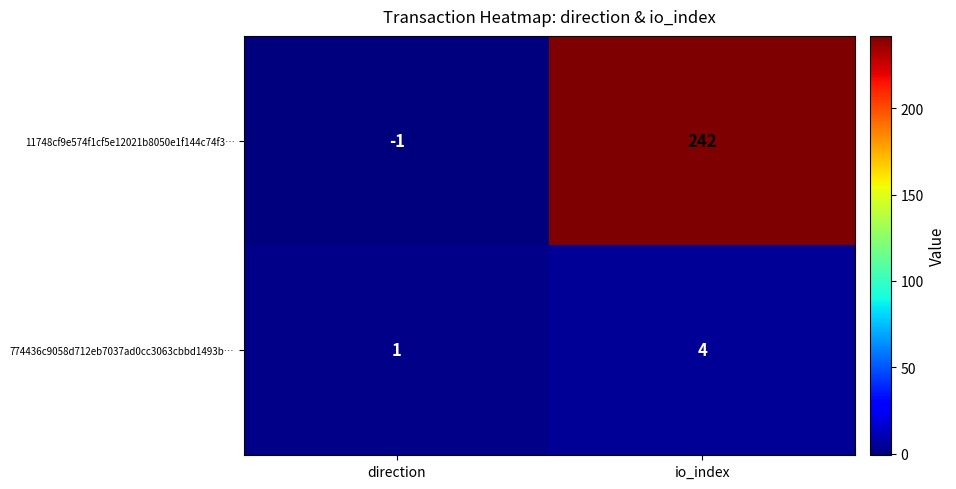

Reading left to right, transcribe all the data shown in this chart.

11748cf9e574f1cf5e12021b8050e1f144c74f3…: -1	242
774436c9058d712eb7037ad0cc3063cbbd1493b…: 1	4